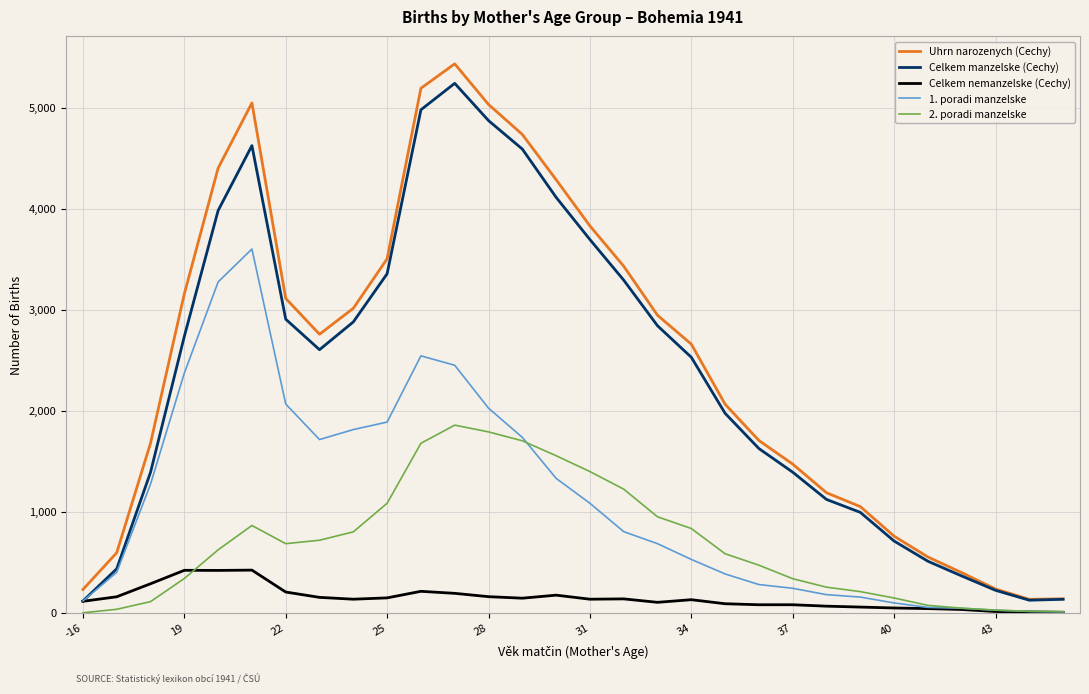

How many values in the 2. poradi manzelske series are below 624?

15